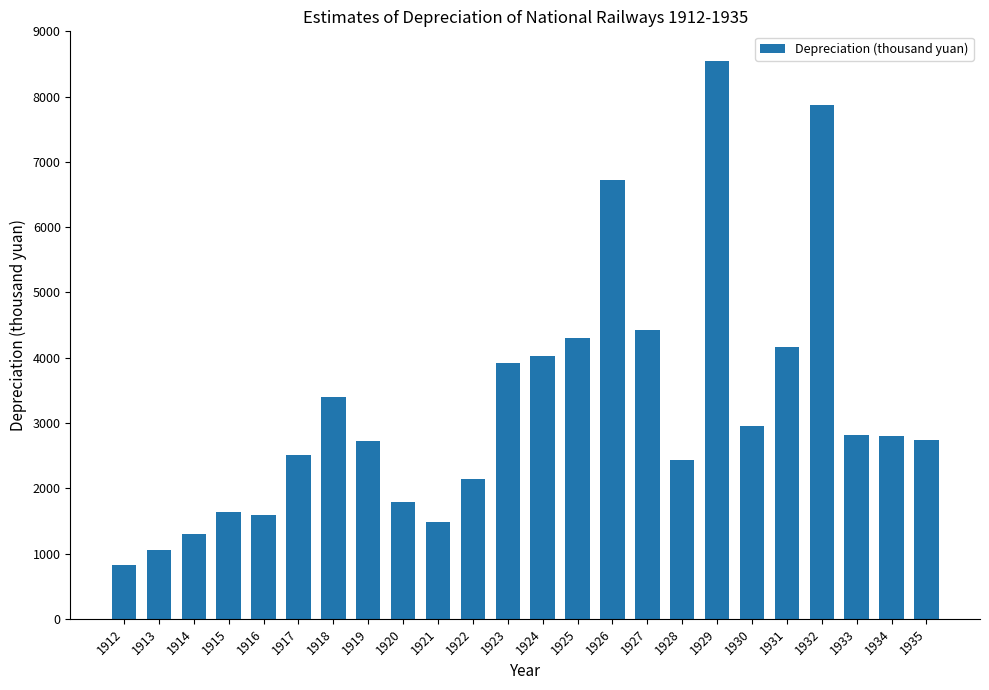

What is the maximum value shown in the chart?

8550